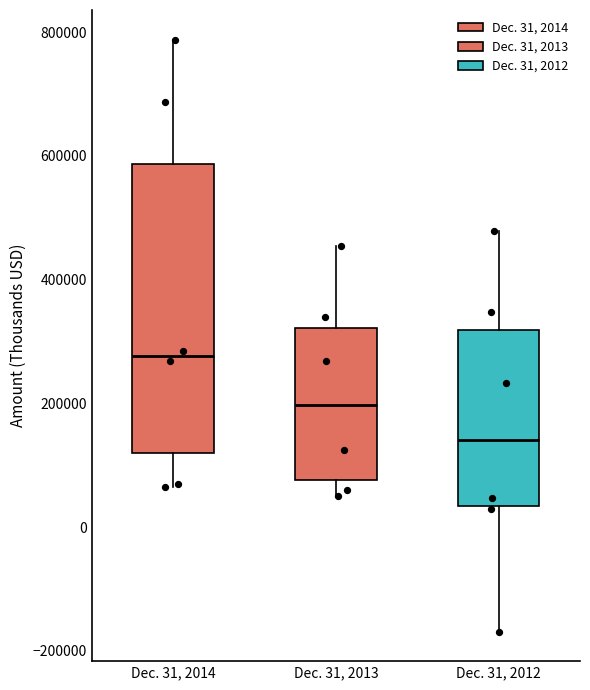

Comparing the boxes themselves (not the whiskers), which one is the tallest?

Dec. 31, 2014